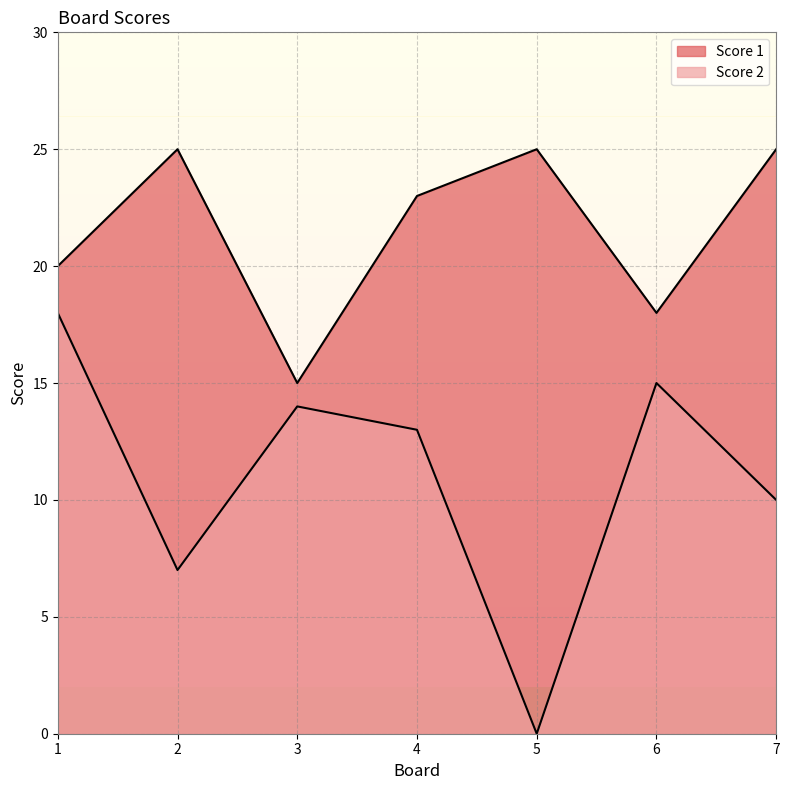

The value of Score 1 at 1 is 20. True or false?

True